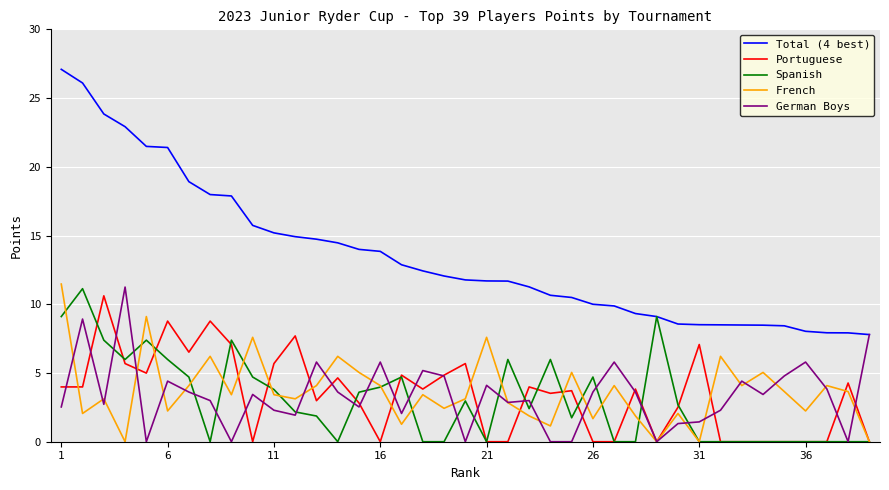

Which series has the largest total across all categories?

Total (4 best)